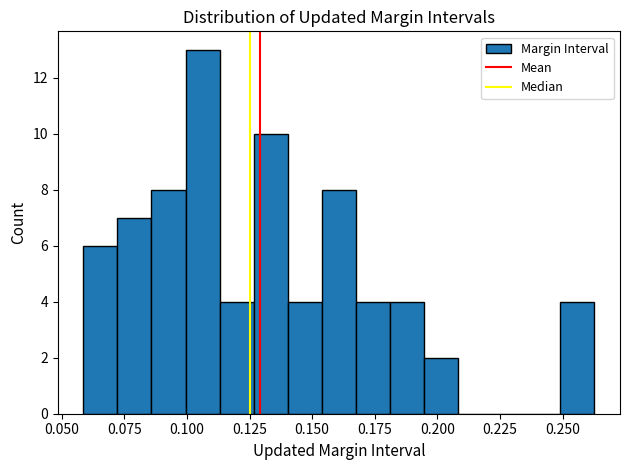

Around what value on the x-axis is the tallest bar? Give the approximate position of its centre, as read against the axis.

0.105